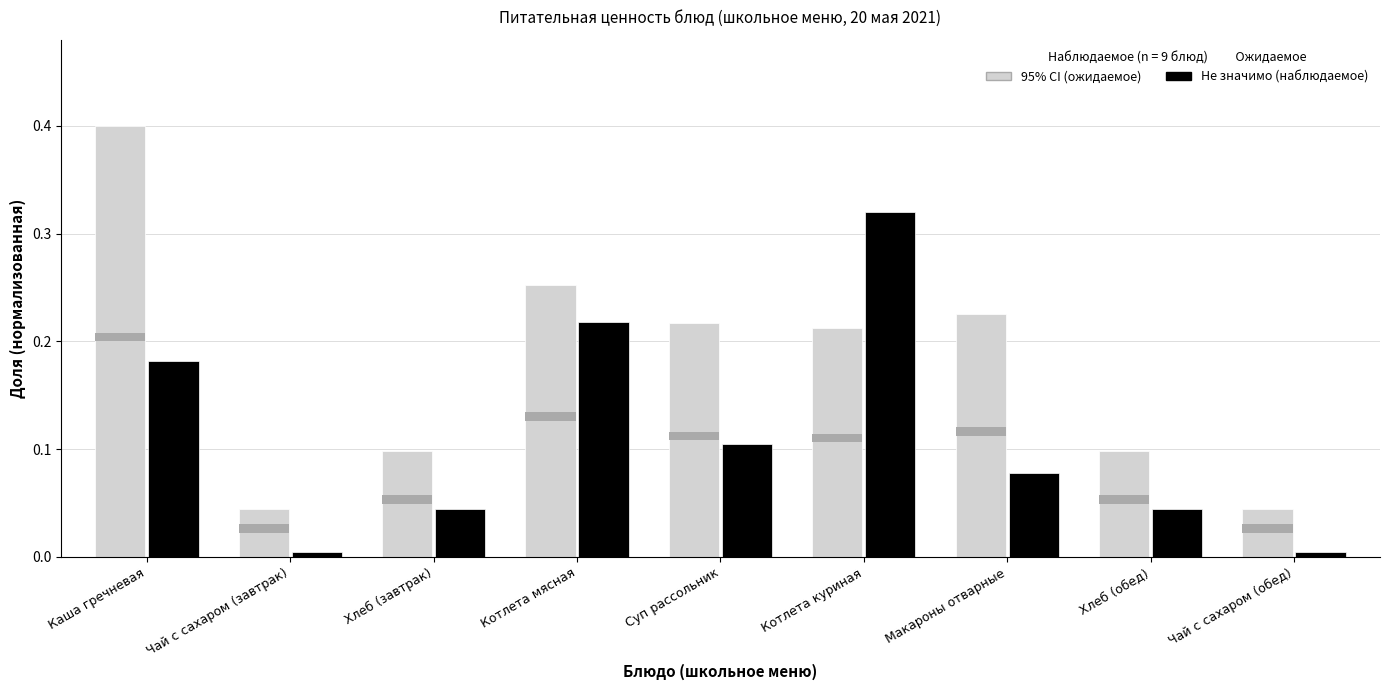

What is the difference between the Белки (норм.) values at Каша гречневая and Макароны отварные?

0.1